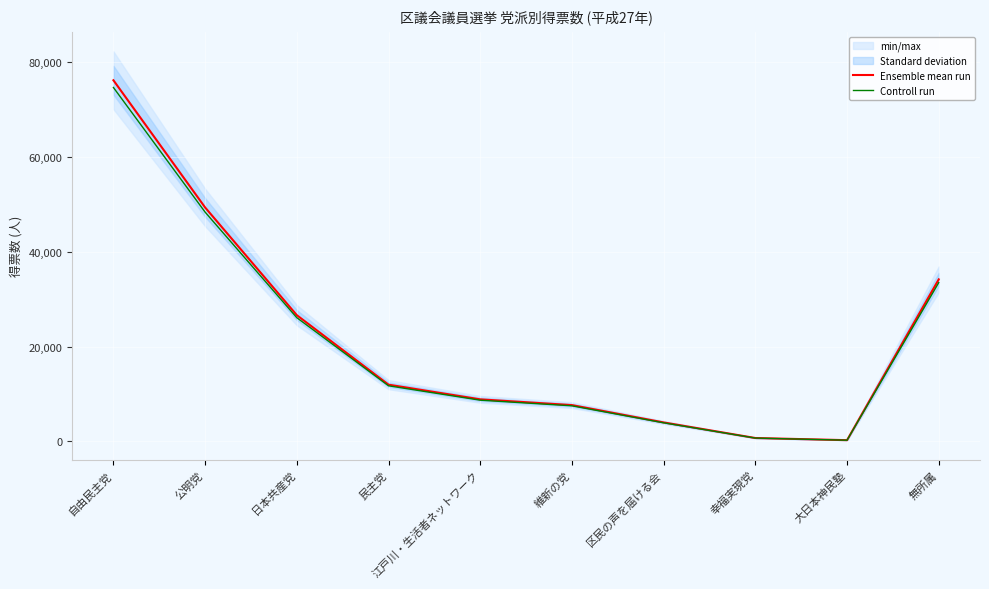

True or false: Ensemble mean run and Controll run cross at least once.

False